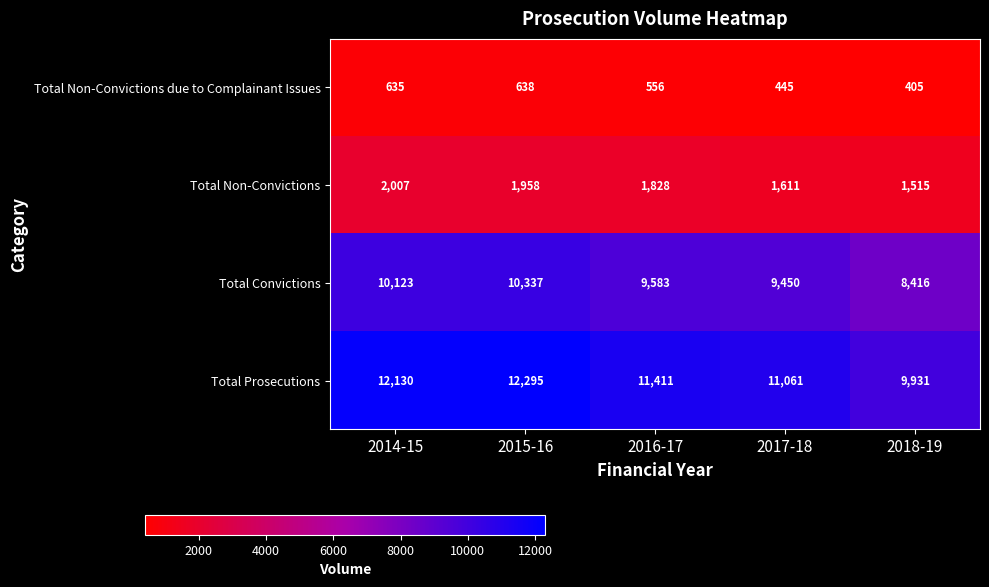

How many series are shown in this chart?

4